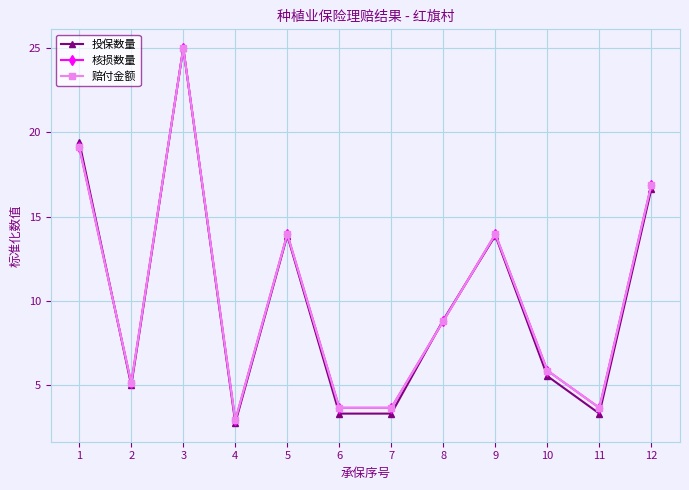

Which has a higher value, 10 or 1?

1